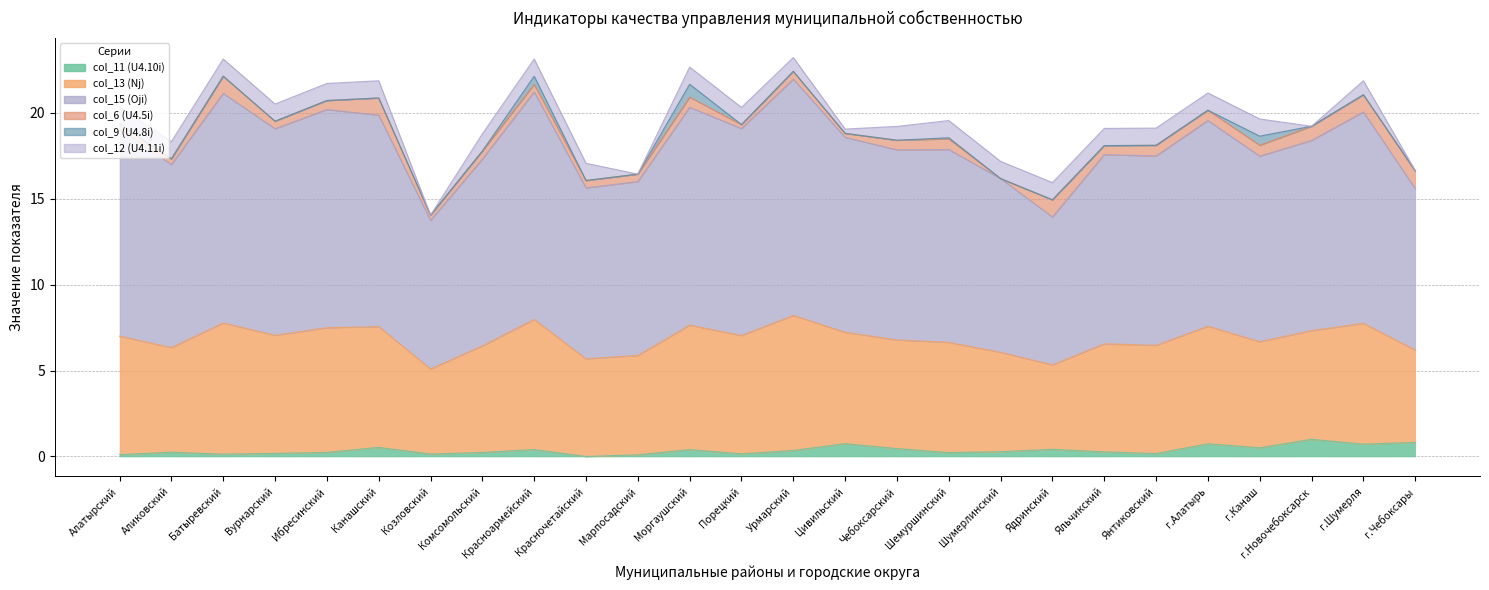

Which series has the largest total across all categories?

col_15 (Oji)